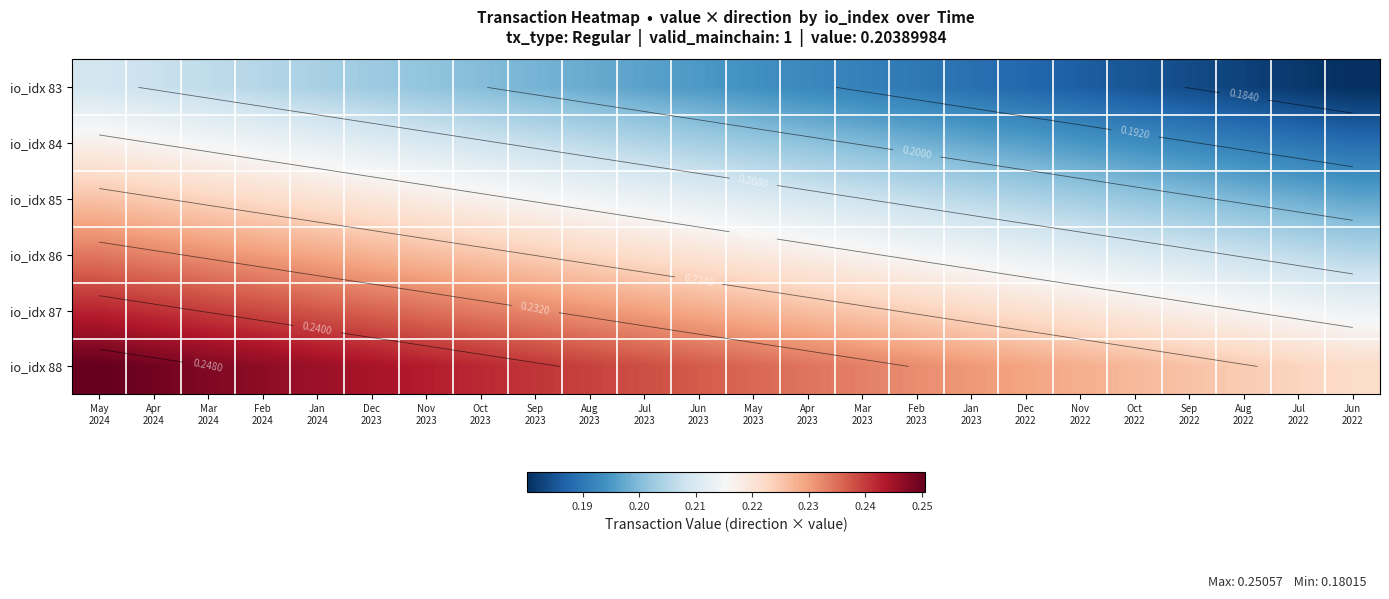

True or false: io_idx 83 has a value of 0.3 at May 2023.

False